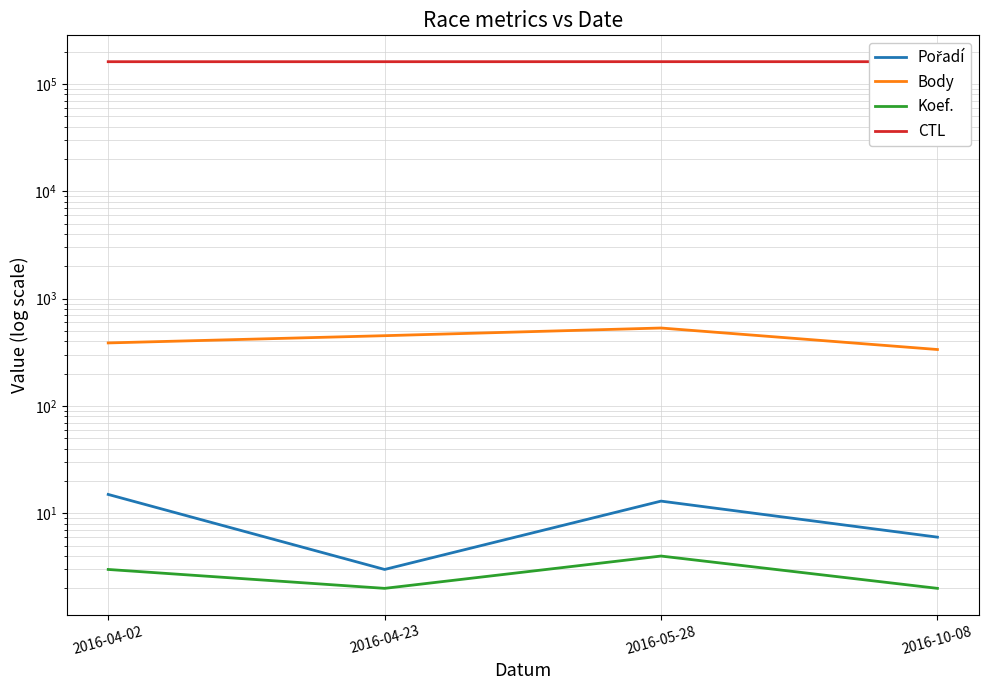

Is the value of CTL at 2016-10-08 greater than the value of Pořadí at 2016-04-02?

Yes